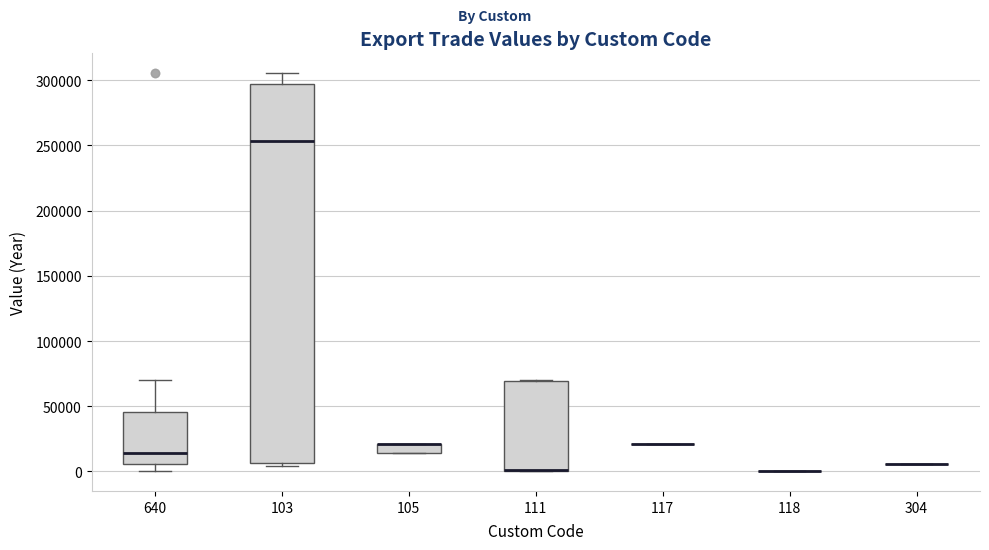

Where is the upper edge of the box at x = 105 on the y-axis? The values are not printed on the chart, so give them approximately, as read against the axis.

20000